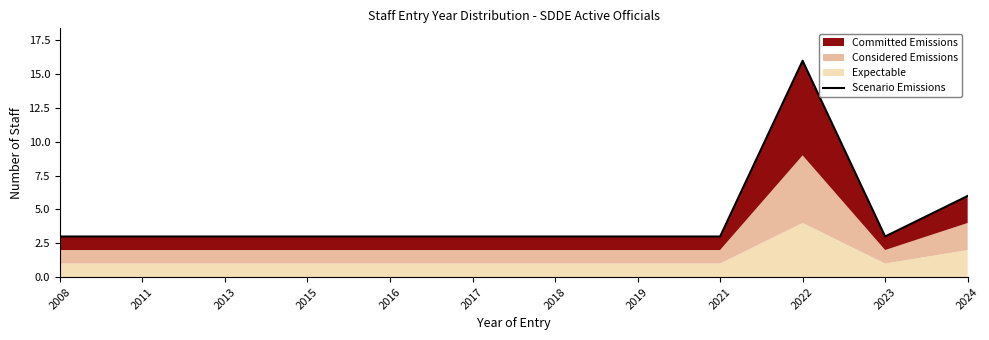

What is the value of the 8th point from the left?

3